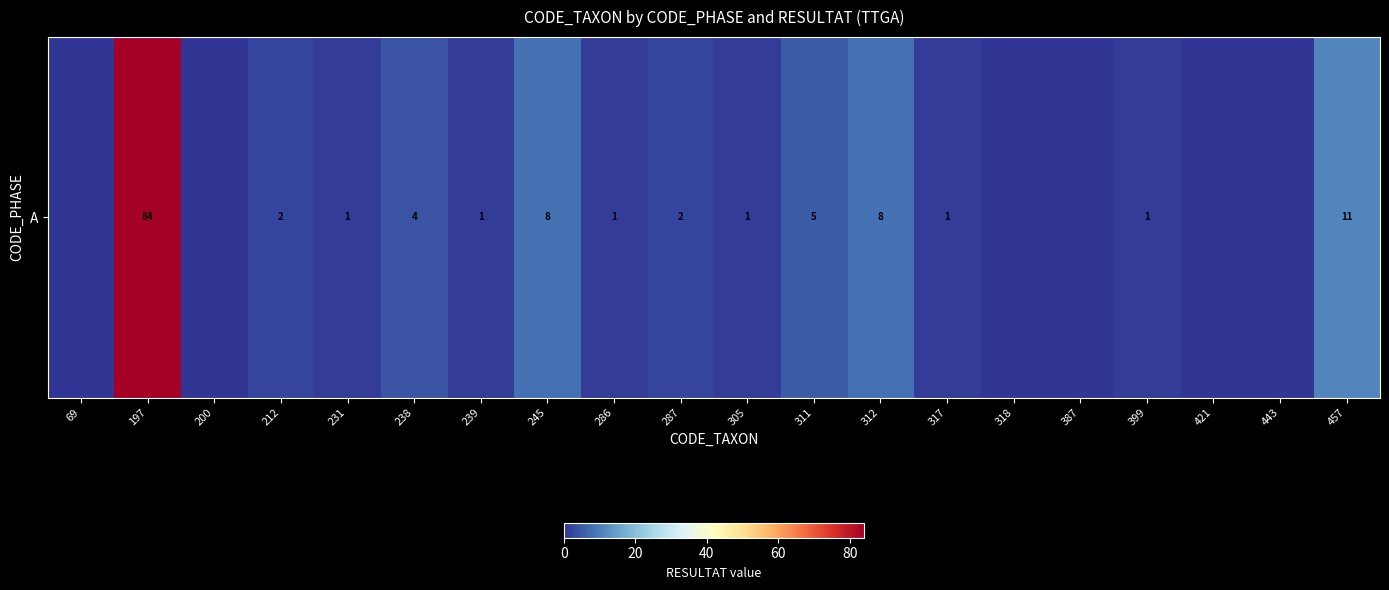

Reading left to right, what are all the values shown in this chart?

69=0	197=84	200=0	212=2	231=1	238=4	239=1	245=8	286=1	287=2	305=1	311=5	312=8	317=1	318=0	387=0	399=1	421=0	443=0	457=11